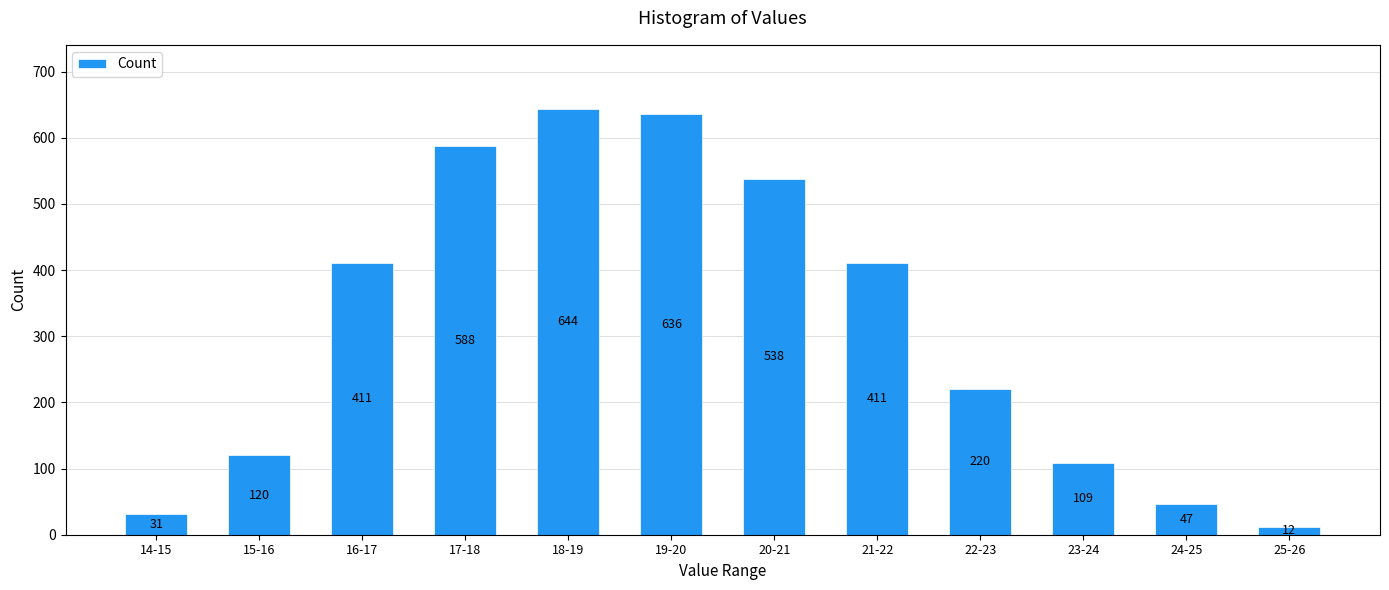

What is the ratio of the value at 18-19 to the value at 19-20?

1.0